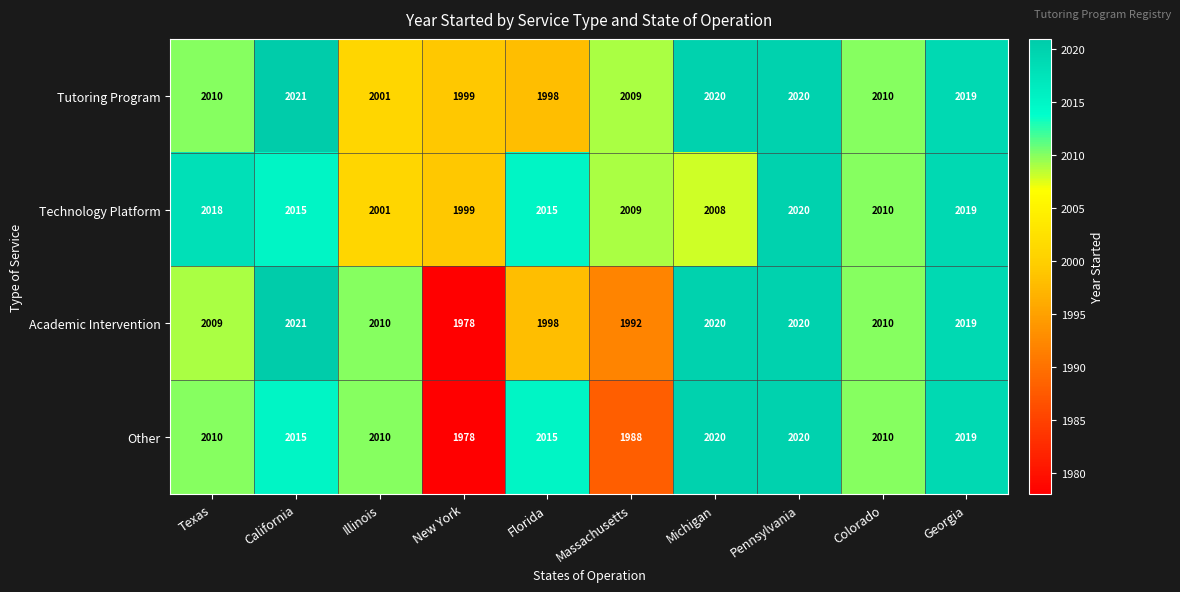

What is the average value of the Academic Intervention series?

2008